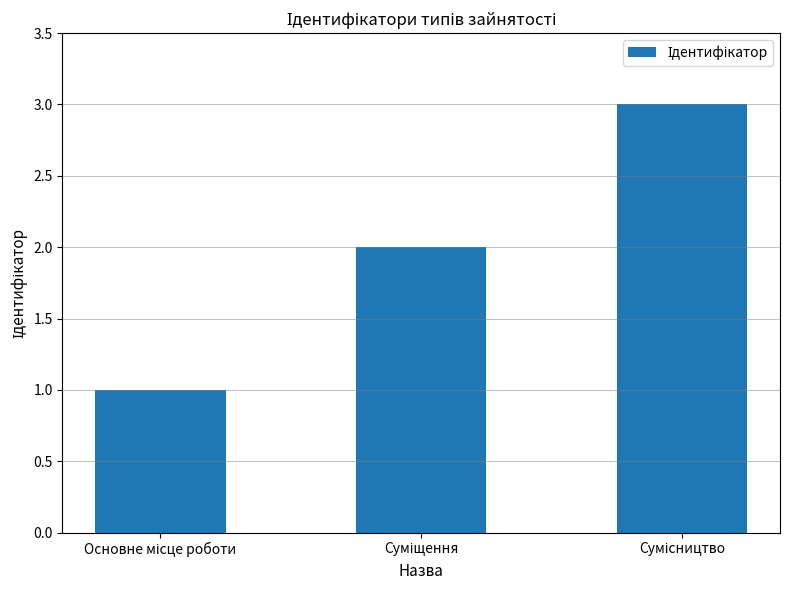

What is the maximum value shown in the chart?

3